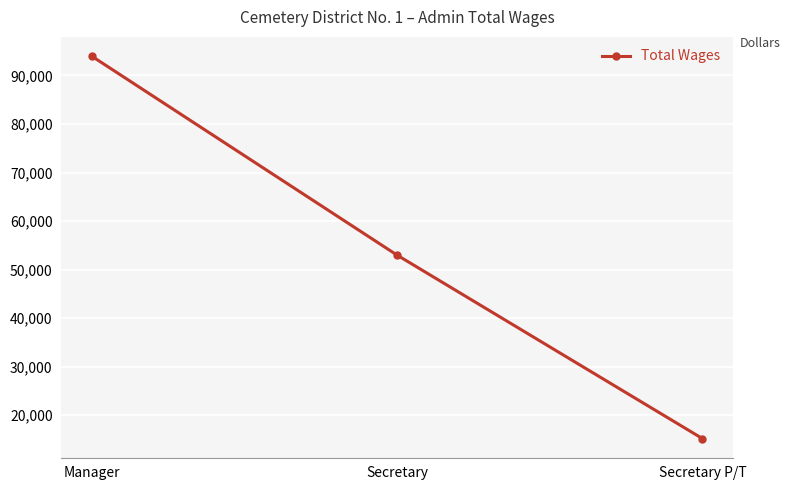

What is the difference between the values at Secretary P/T and Secretary?

37819